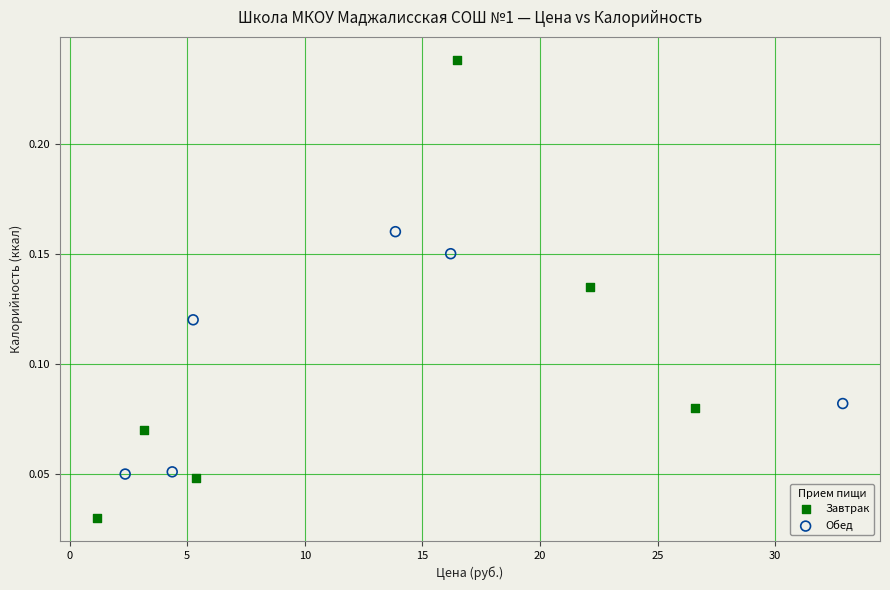

Which series reaches the maximum Y coordinate?

Завтрак